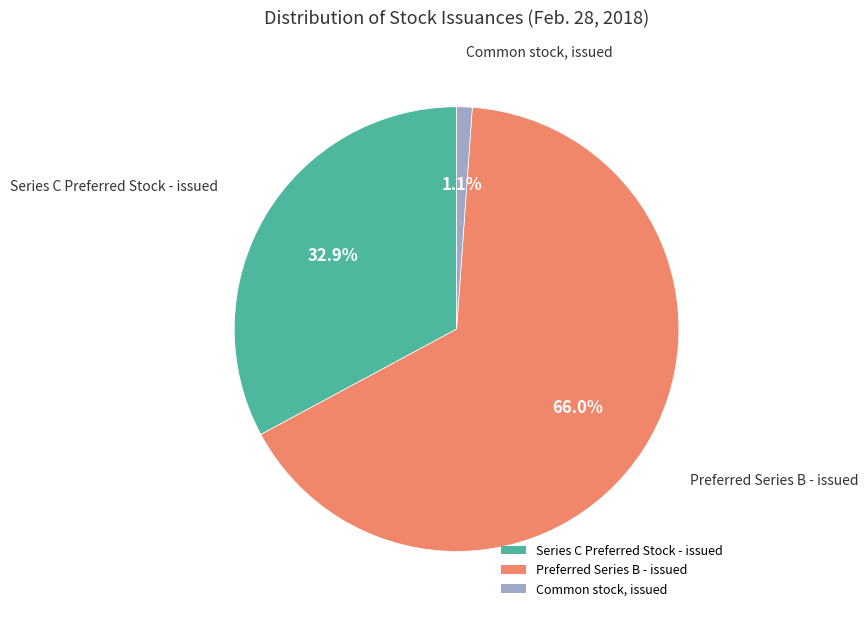

Which slice is the largest?

Preferred Series B - issued